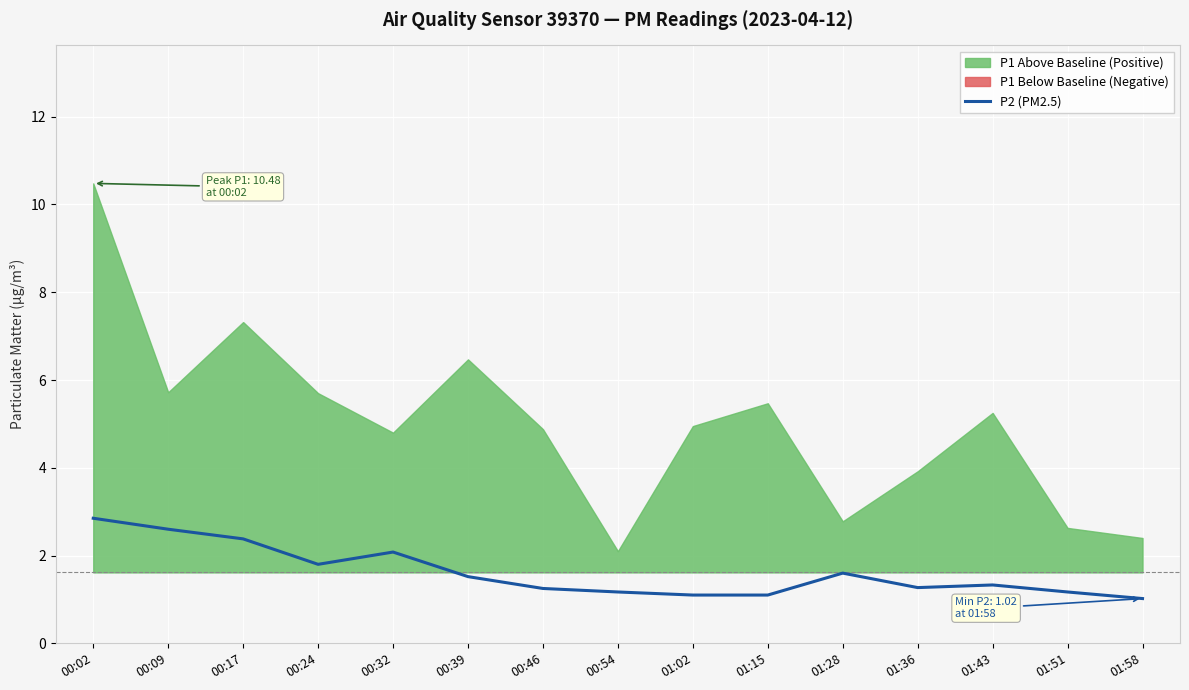

True or false: the data has more than 1 interior local peaks.

True